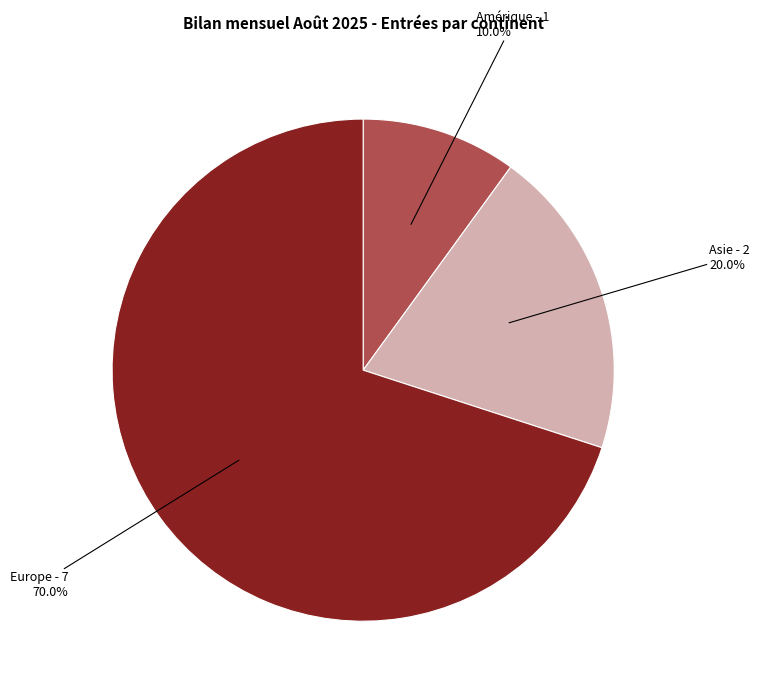

Is there any slice that represents more than half of the pie?

Yes